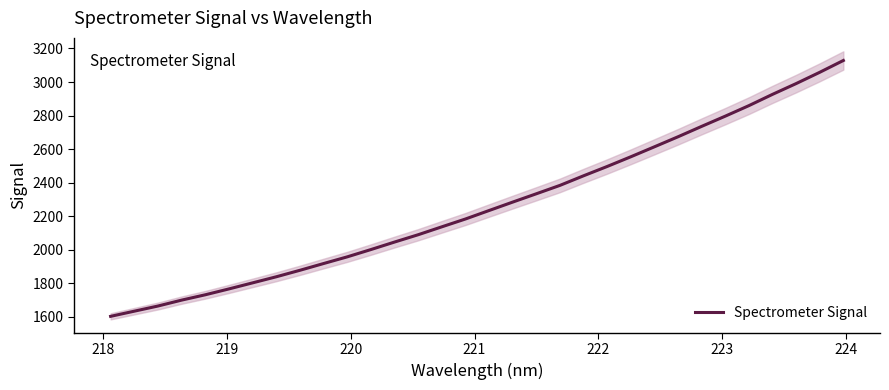

What is the maximum value for Spectrometer Signal?

3128.5